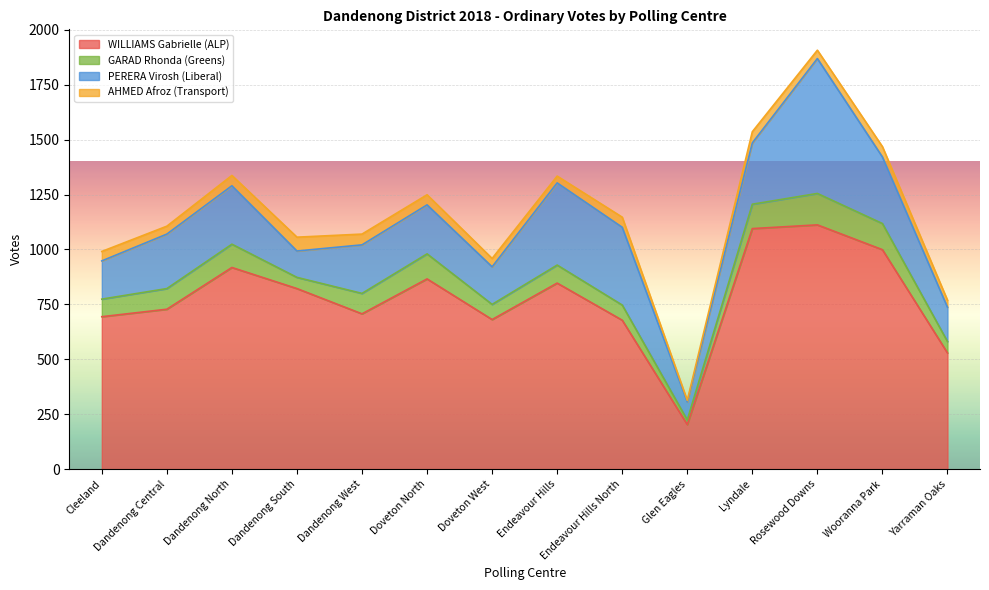

Which series changed the most between Doveton North and Endeavour Hills?

PERERA Virosh (Liberal)